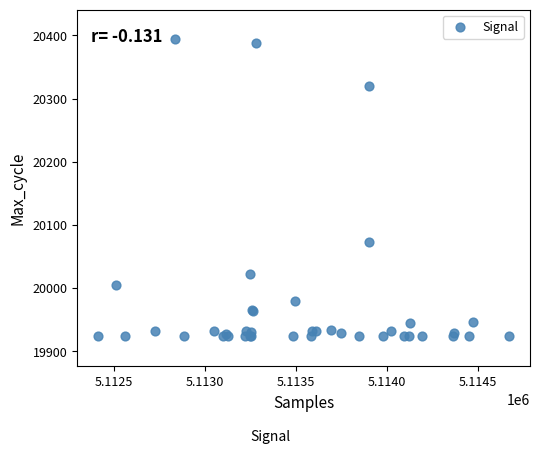

What Y value in the scatter plot is closest to 20158?

20072